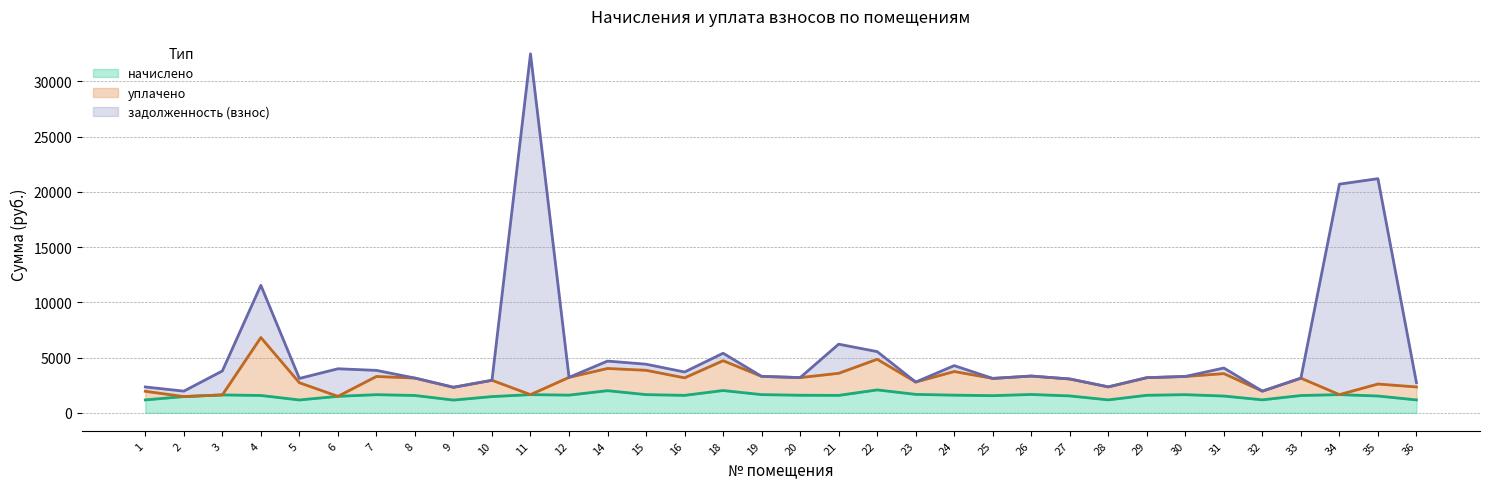

How many data points in задолженность (взнос) are above 3303?

17